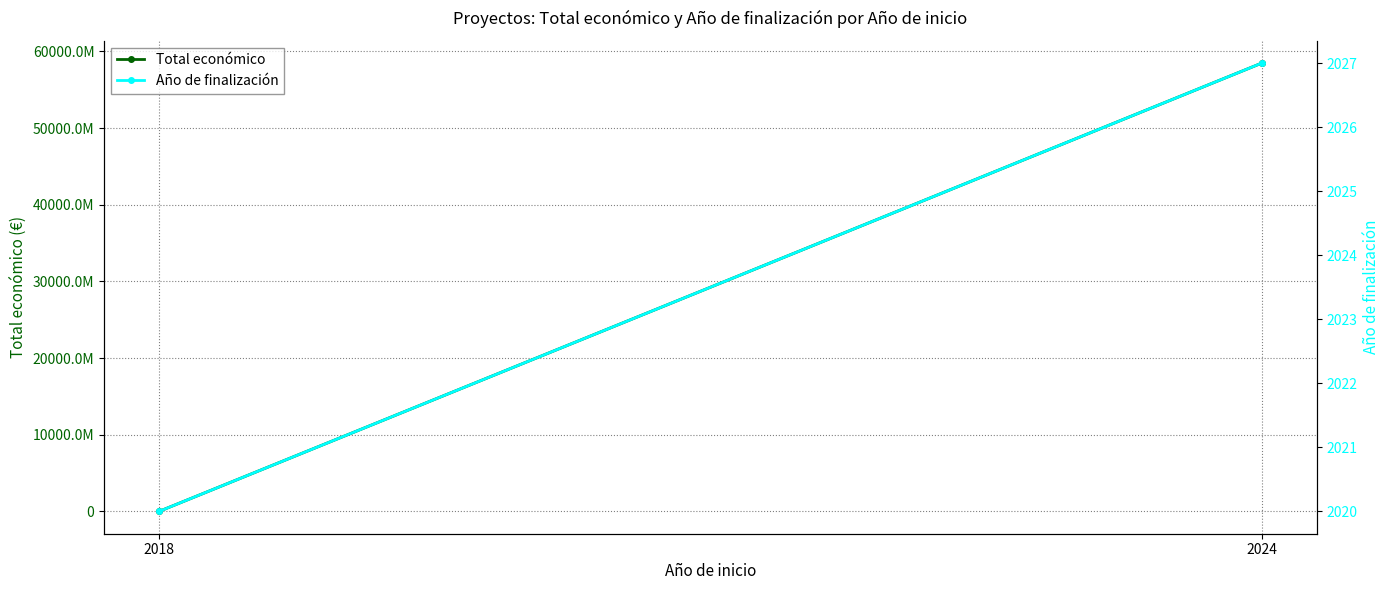

At which category is the sum across all series the highest?

2024